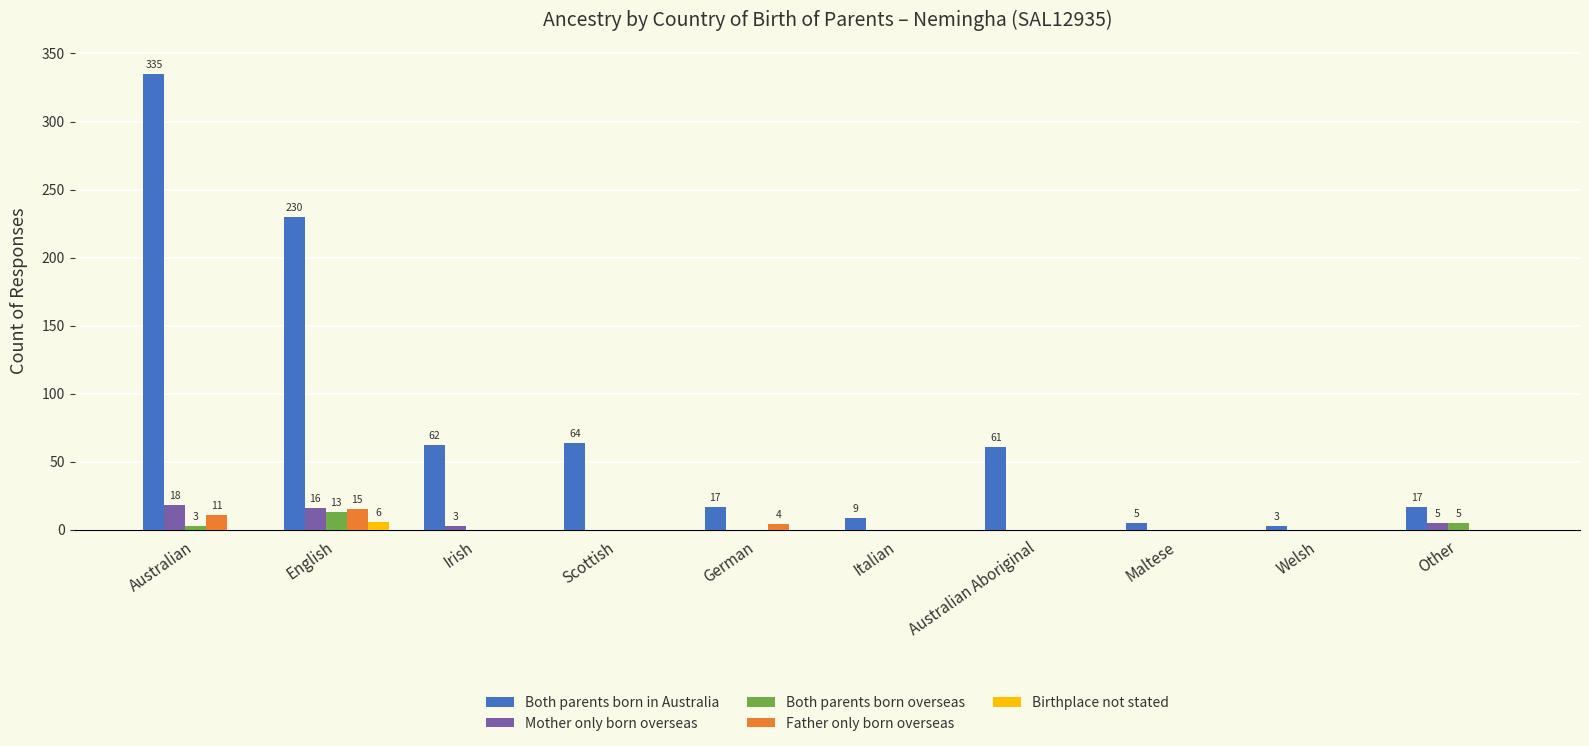

What is the spread (max minus min) of values at Scottish?

64